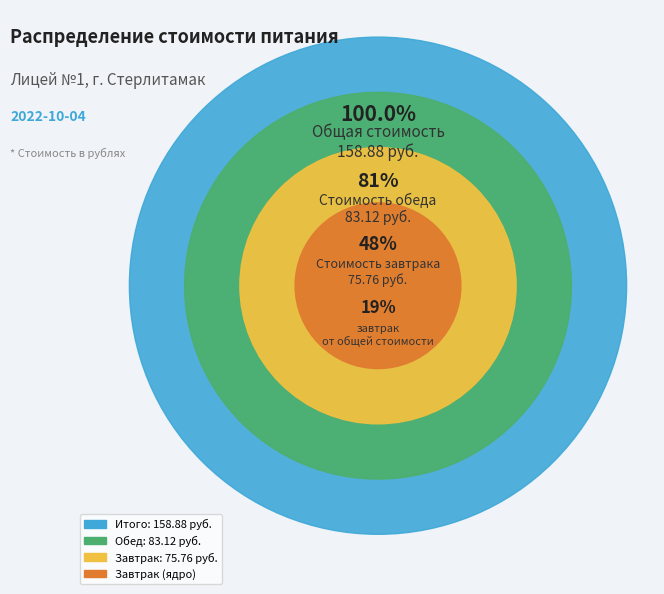

Is Завтрак the majority of the pie?

No